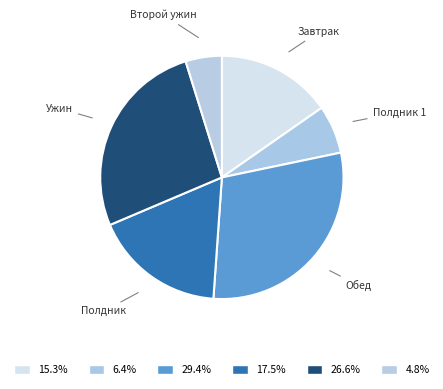

True or false: Обед accounts for 29% of the total.

True